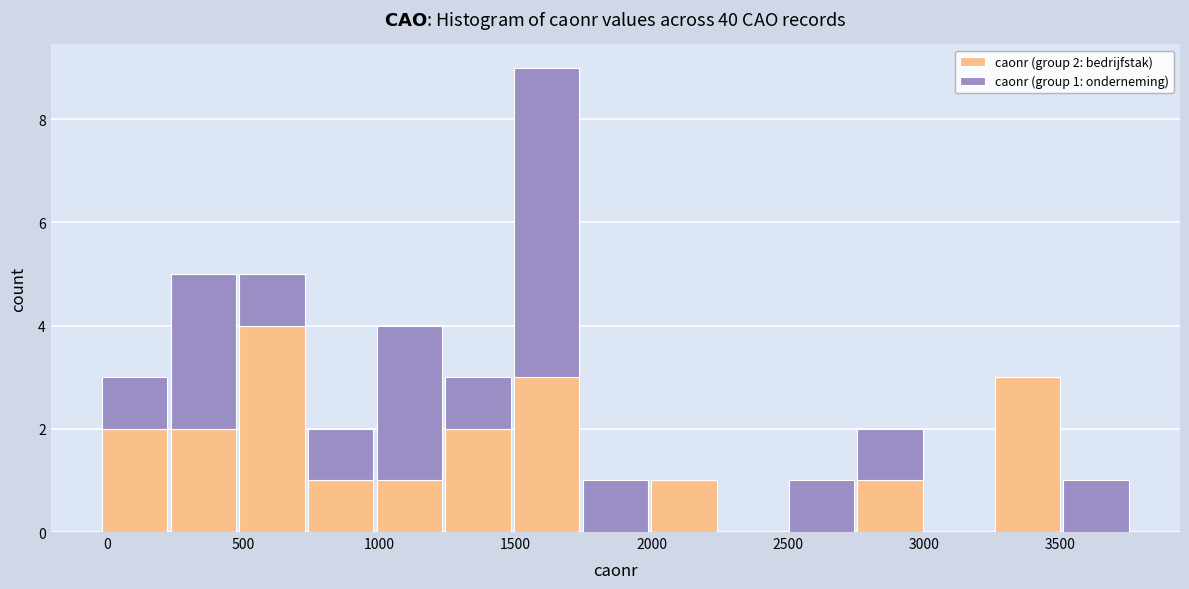

Which range on the x-axis has the tallest stacked bar (by total height)?

1500 to 1750